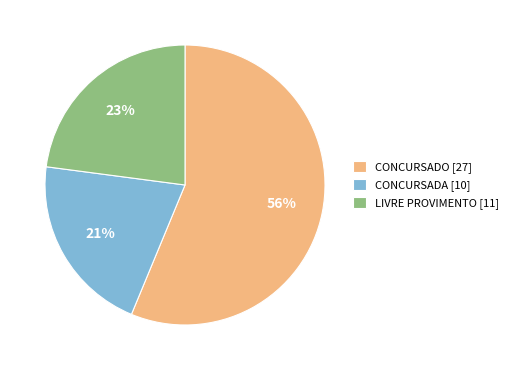

To the nearest percent, what portion does CONCURSADO [27] represent?

56%